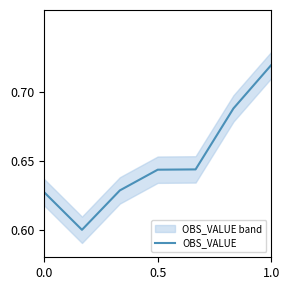

Does the chart display data point markers on the line(s)?

No